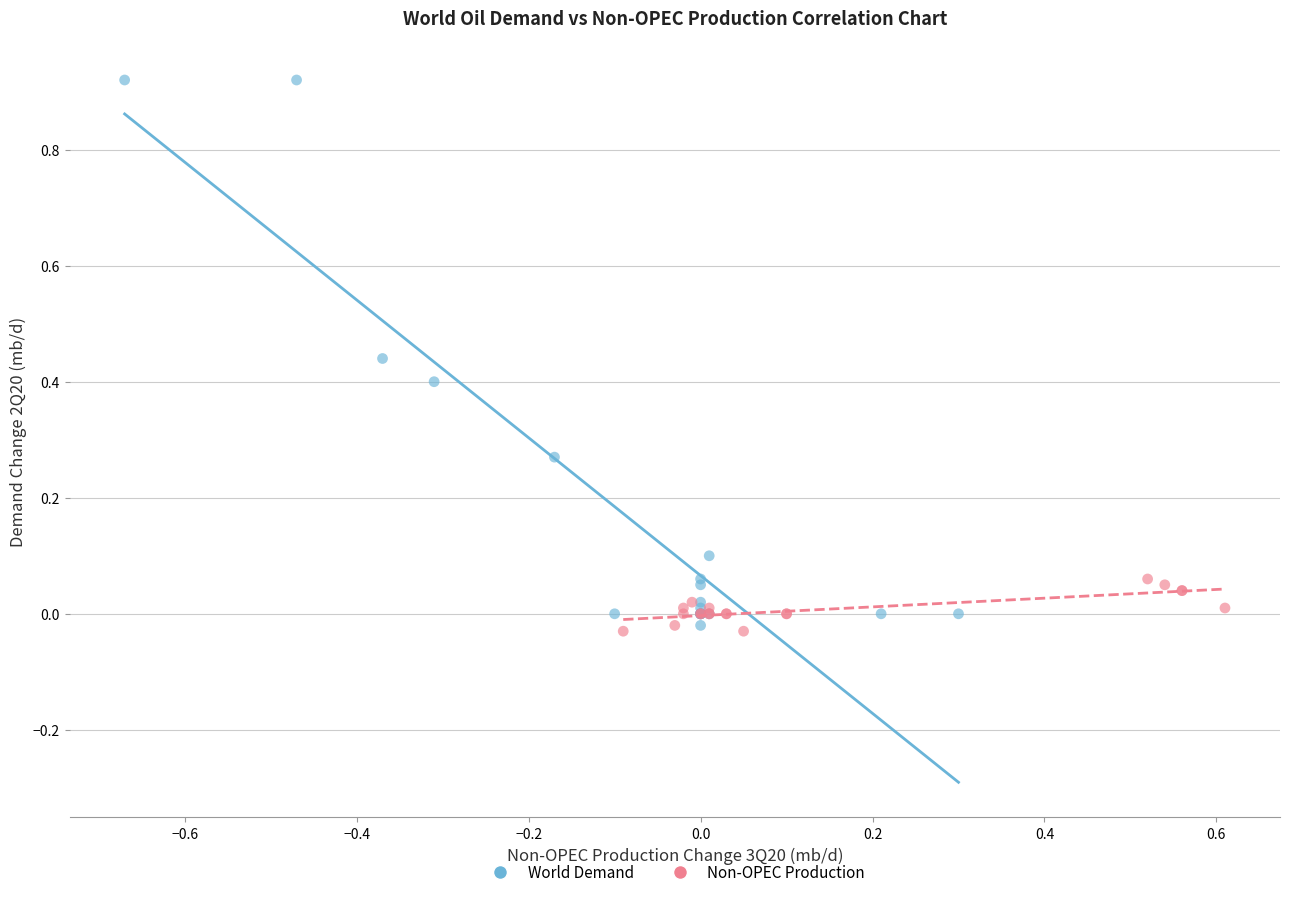

Which series contains the highest Y value?

World Demand